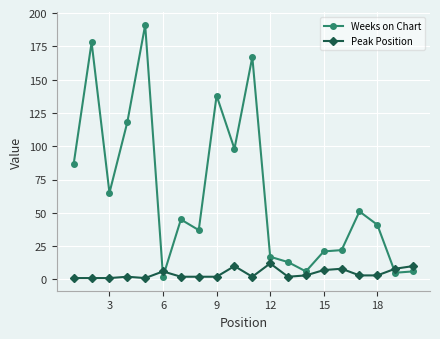

What is the minimum value shown in the chart?

1